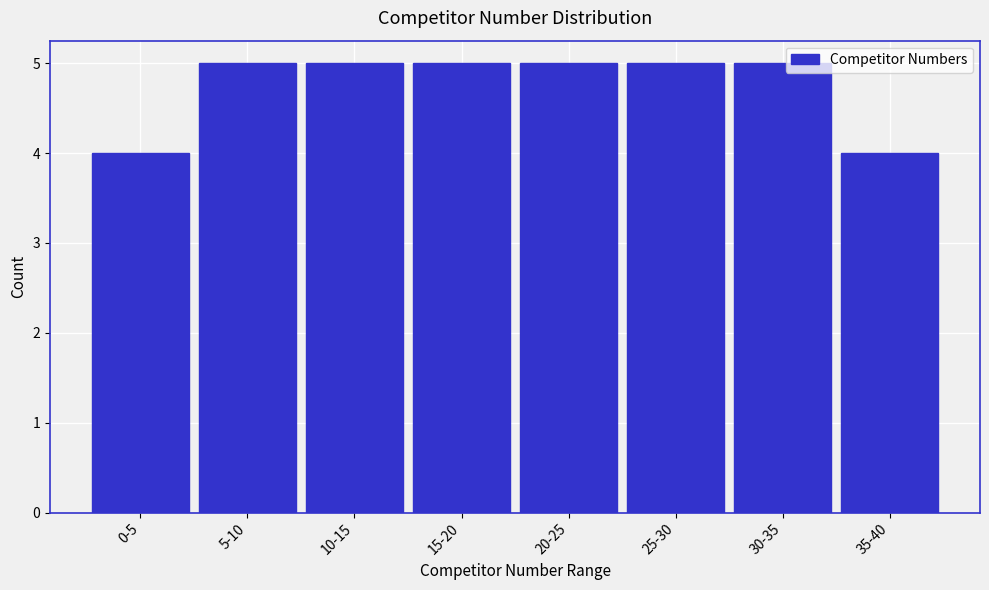

Reading left to right, what are all the values shown in this chart?

0-5=4	5-10=5	10-15=5	15-20=5	20-25=5	25-30=5	30-35=5	35-40=4